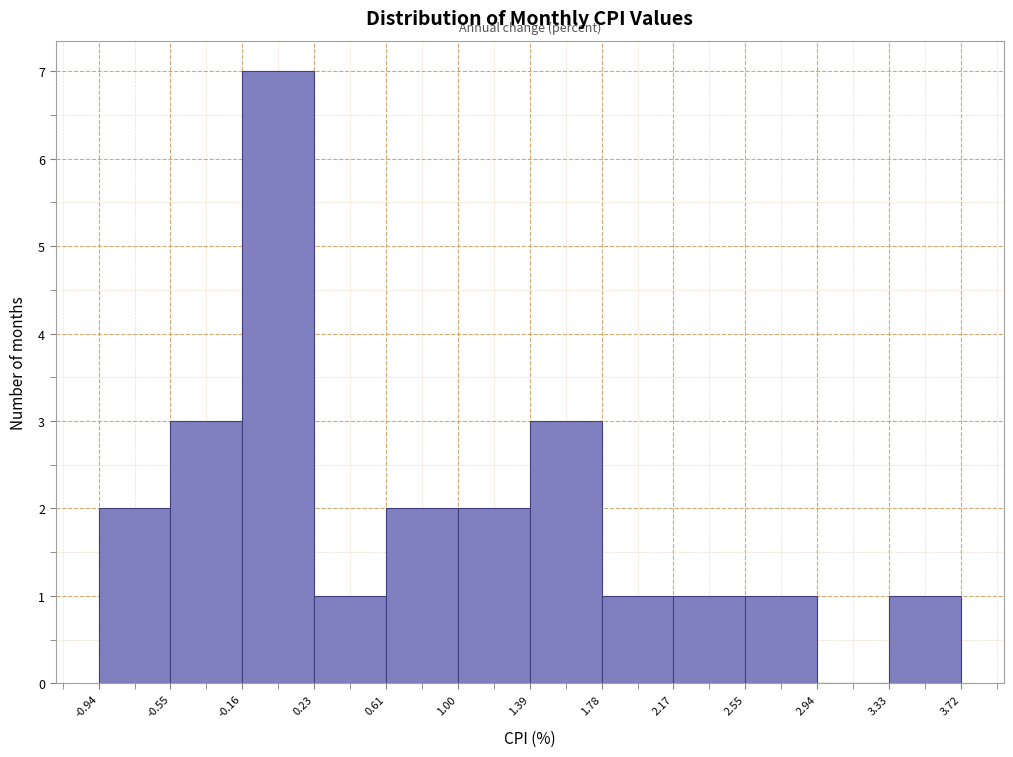

What is the height of the bar covering 1.78 to 2.17 on the x-axis? The values are not printed on the chart, so give them approximately, as read against the axis.

1